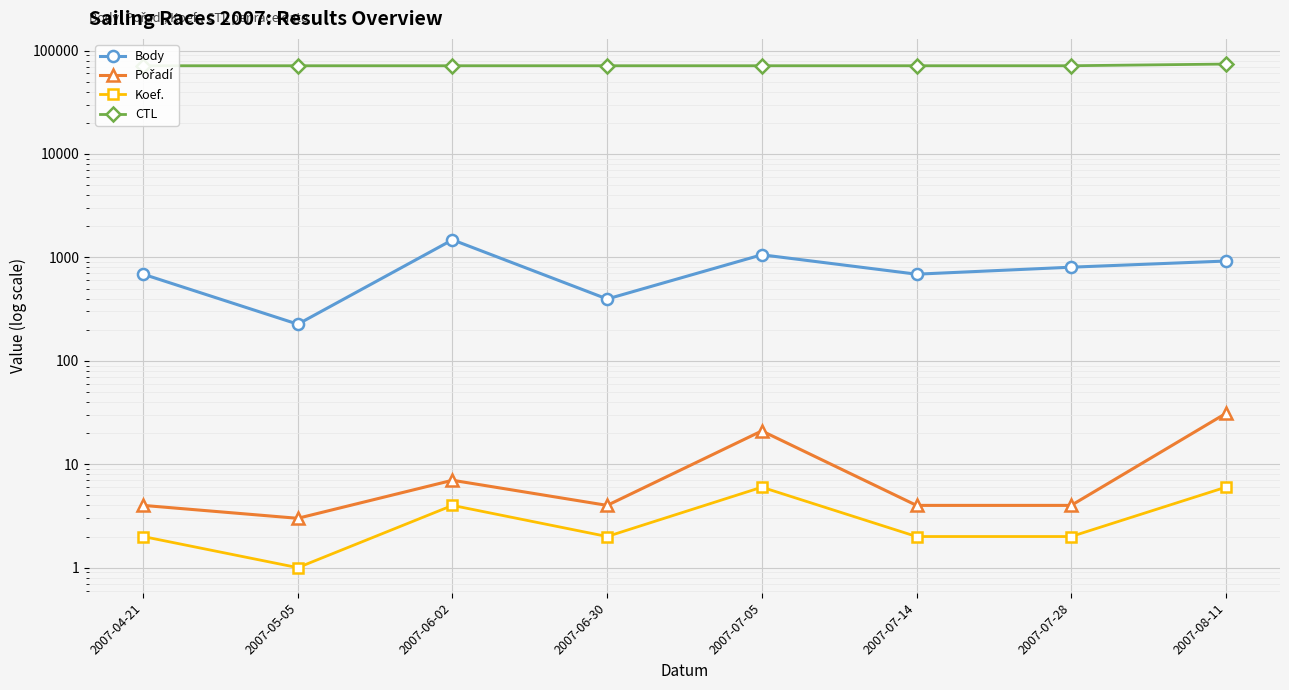

Where is the first local maximum for Pořadí?

2007-06-02